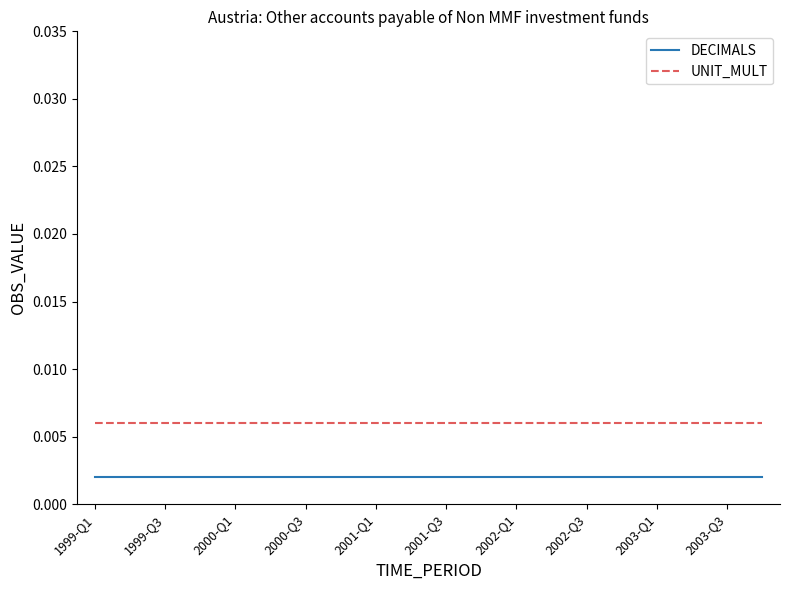

True or false: UNIT_MULT and DECIMALS cross at least once.

False